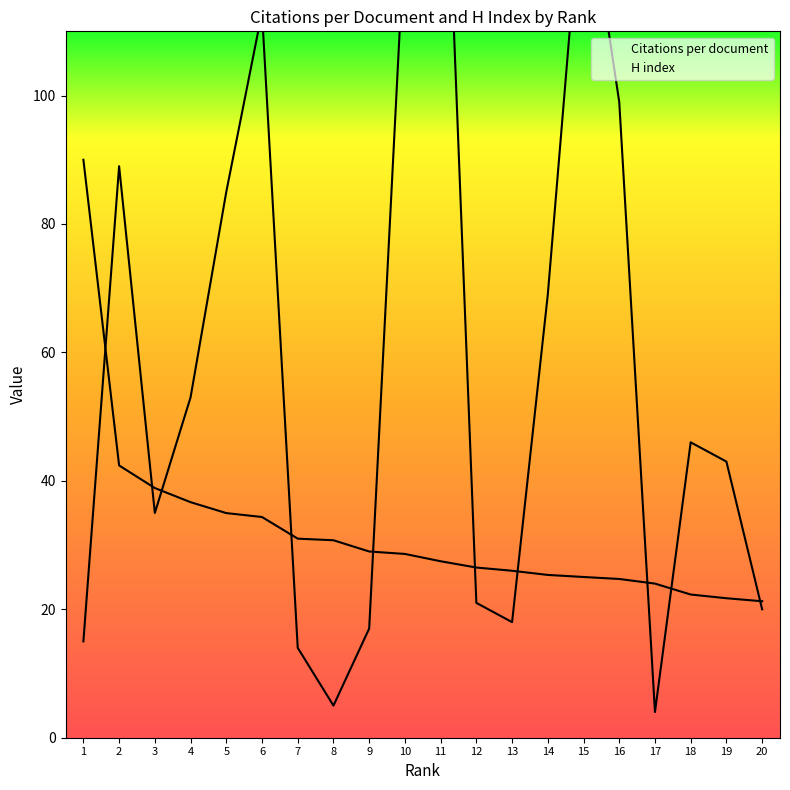

At how many categories does at least one series exceed 117?

3